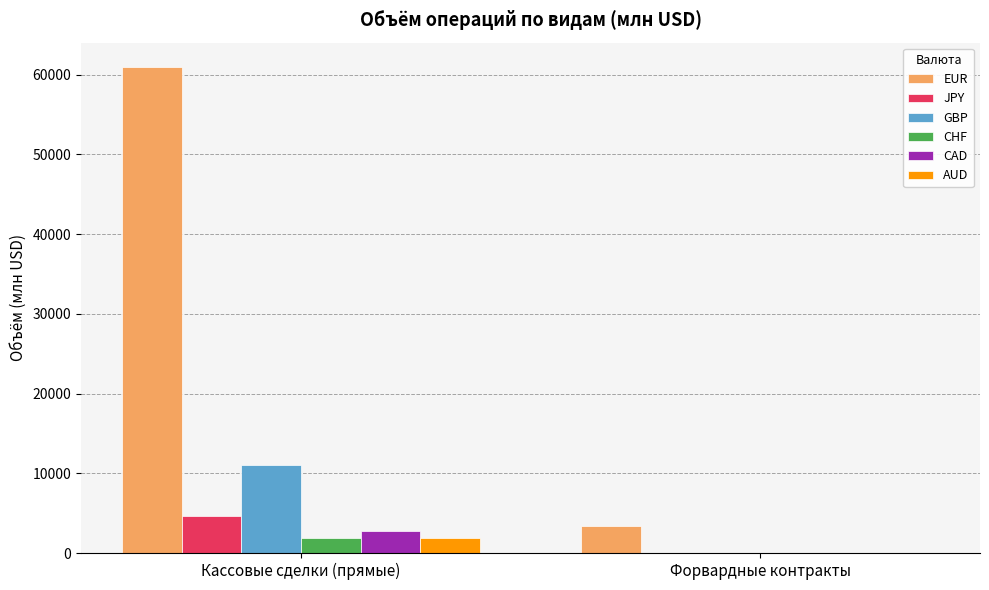

Does the chart contain stacked bars?

No